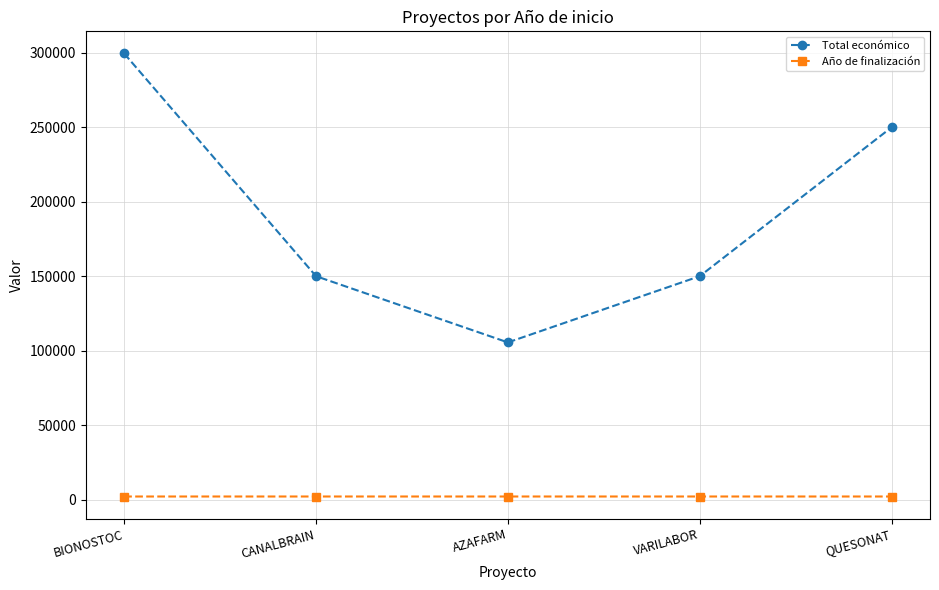

Rank the series by their maximum value, from highest to lowest.

Total económico, Año de finalización